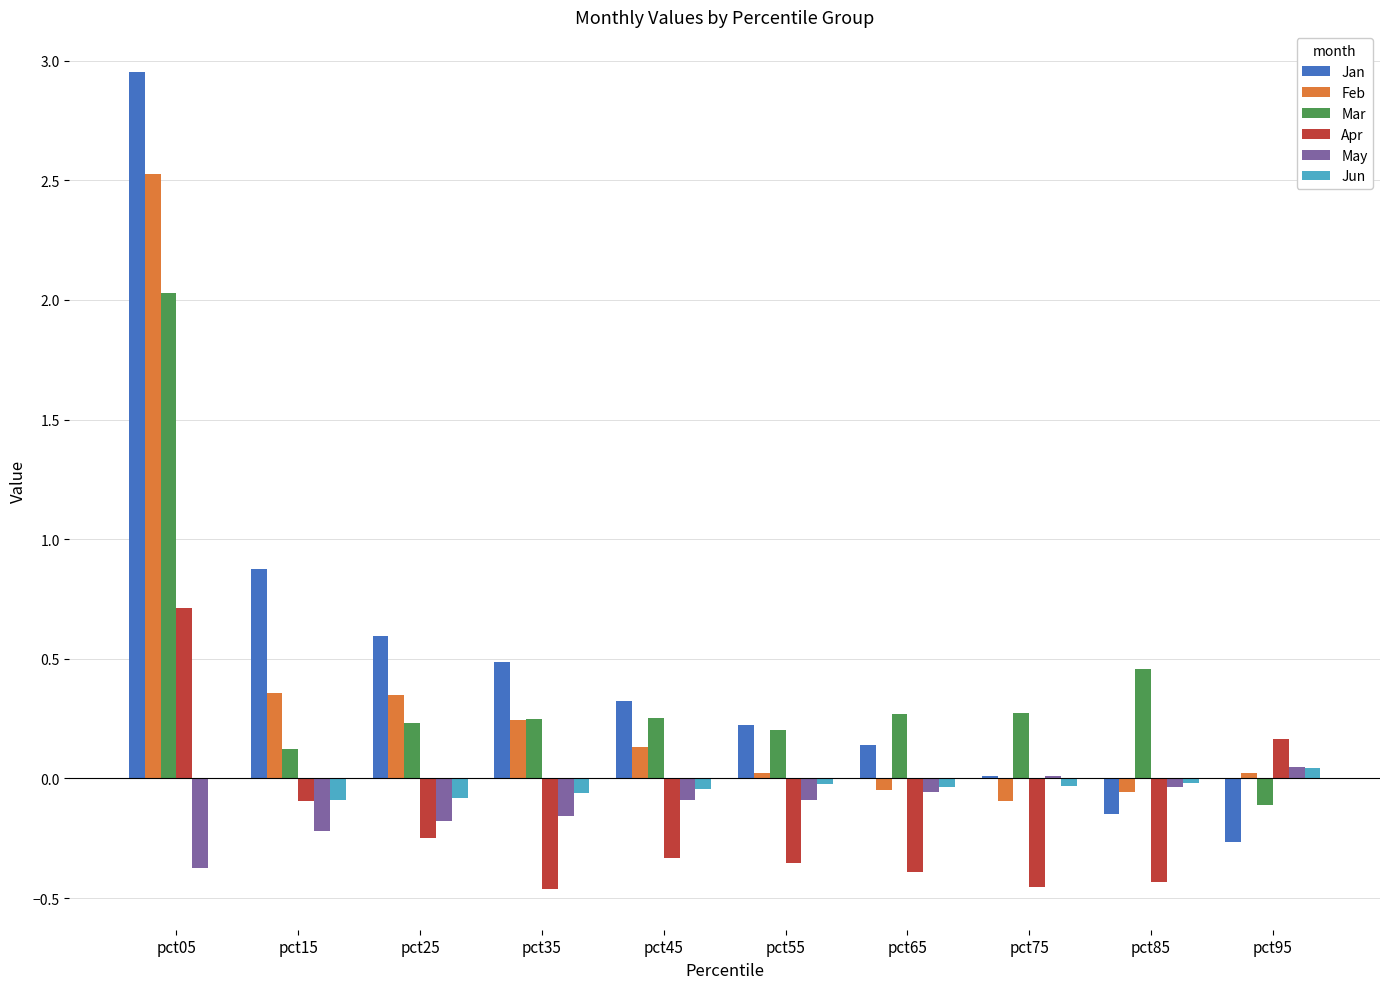

What is the sum of all Feb values?

3.5